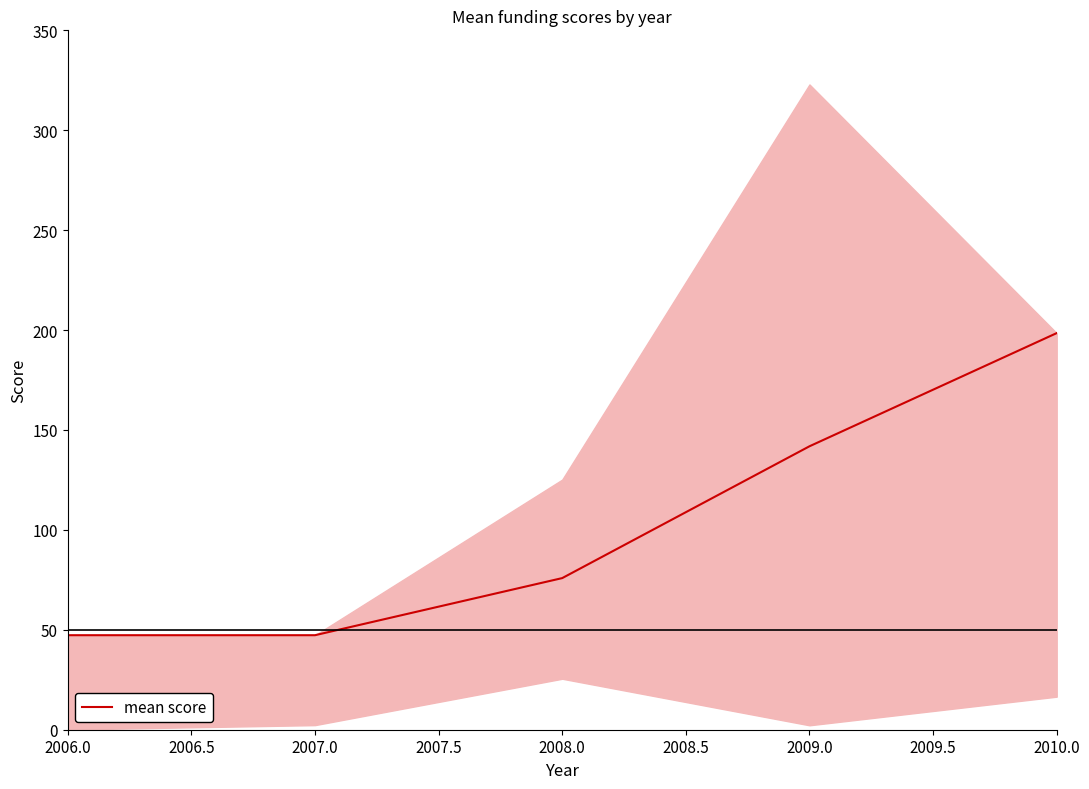

Where is mean score nearest to the value 122?

2009.0